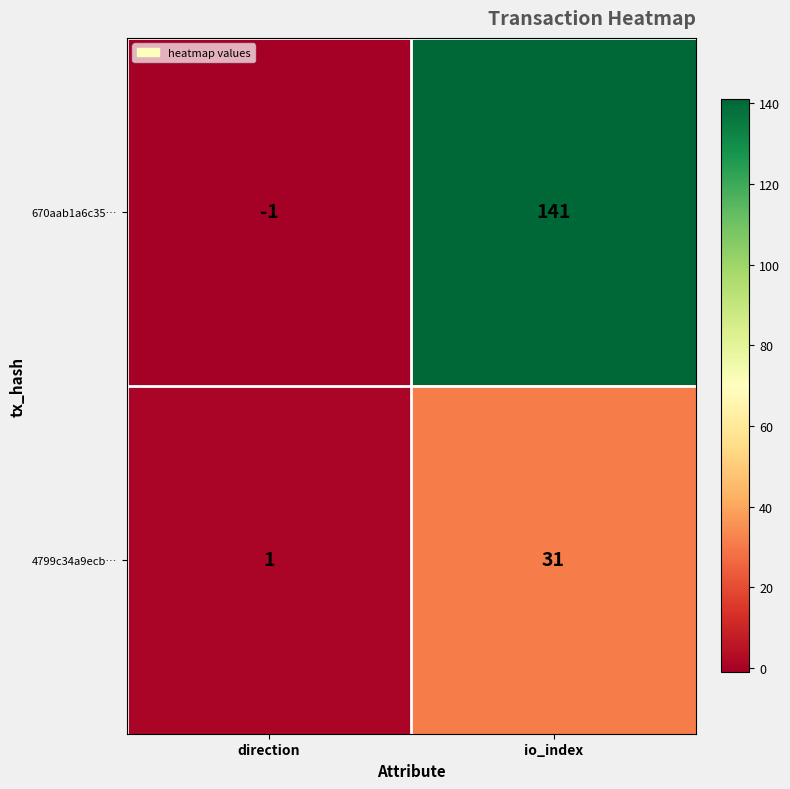

What is the sum of the 670aab1a6c35… values at io_index and direction?

140